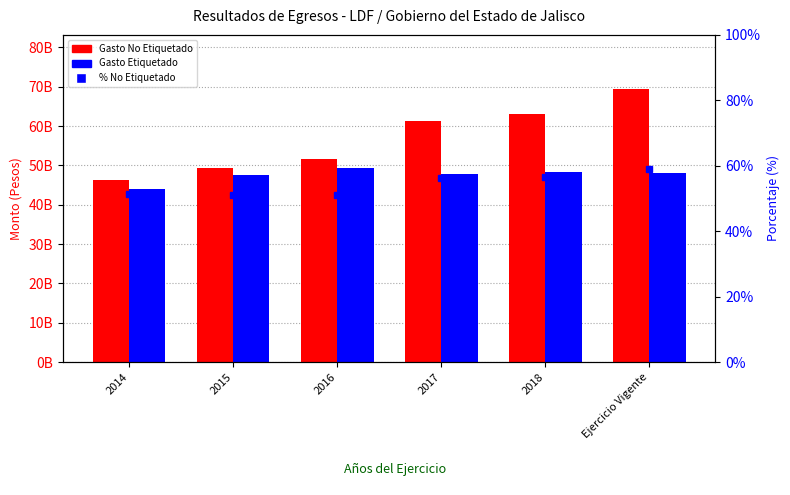

True or false: Gasto No Etiquetado has a value of 61258537794.6 at 2017.

True